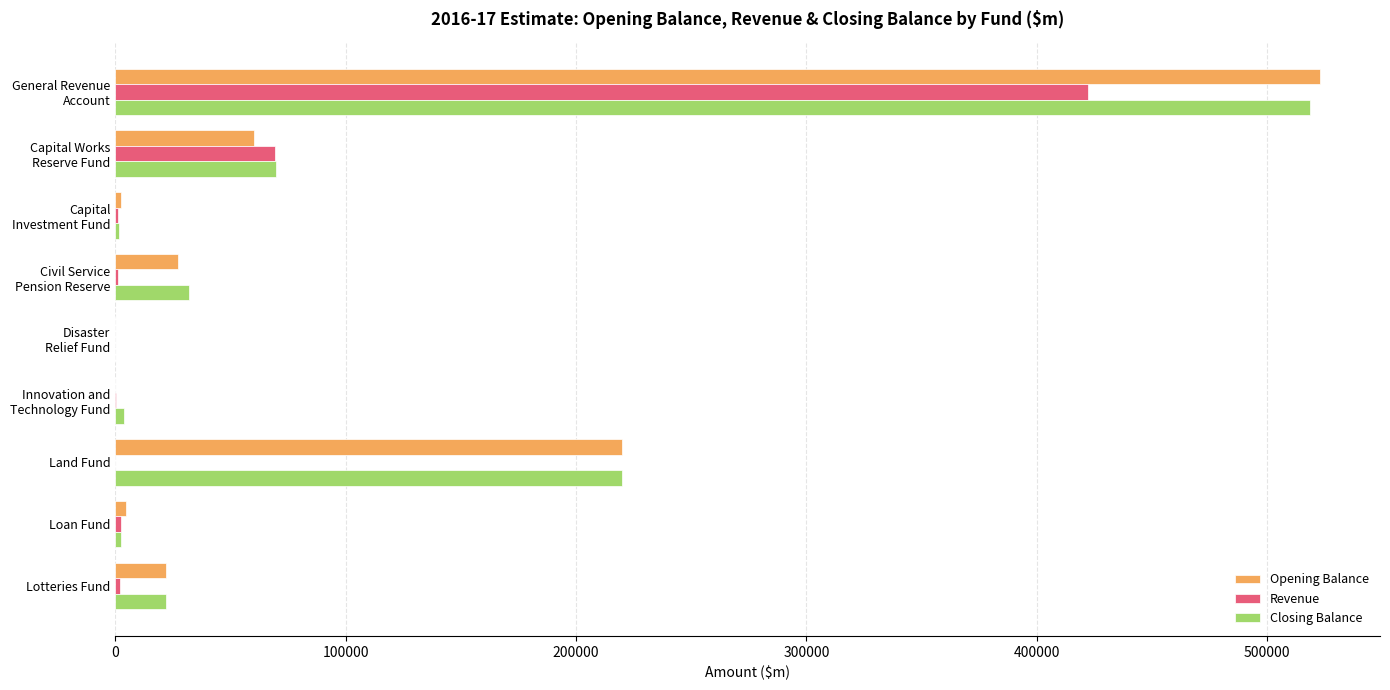

Which series has the widest spread of values?

Opening Balance